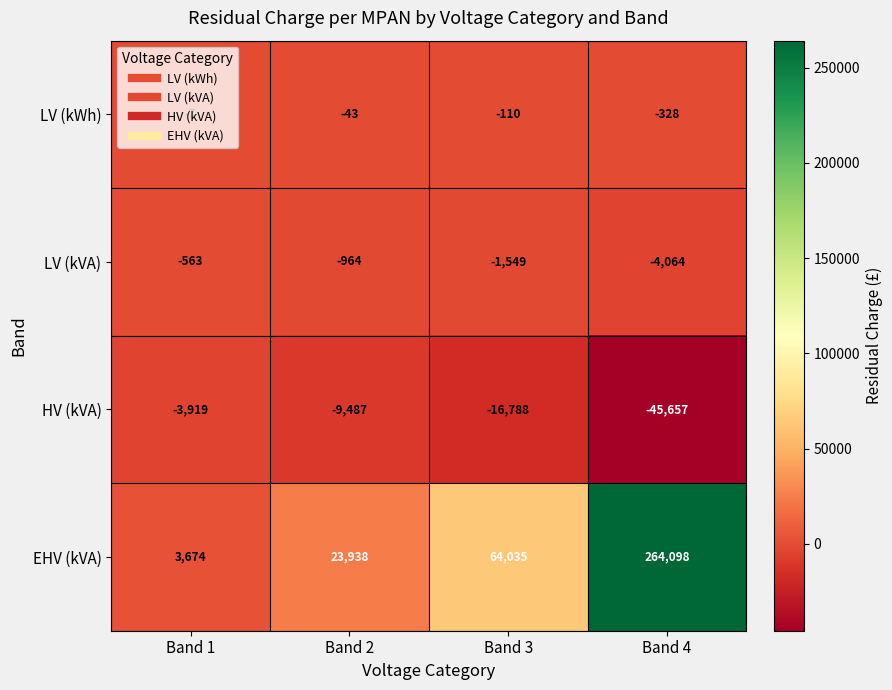

Which label corresponds to the smallest value in the chart?

Band 4